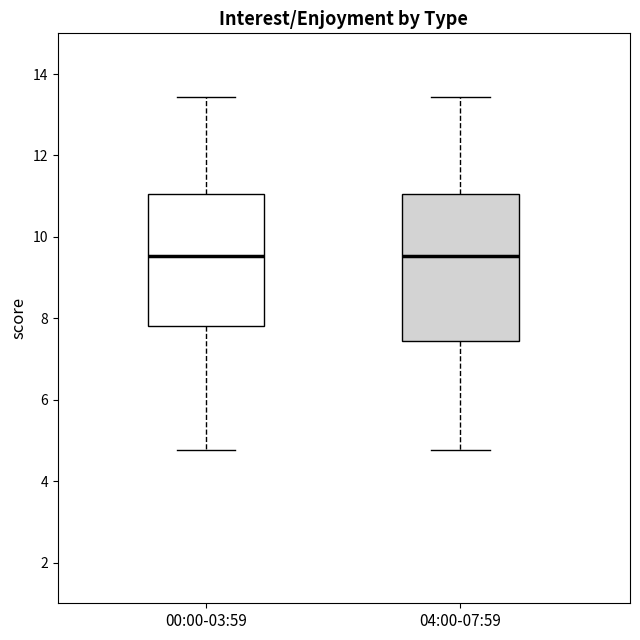

Reading left to right, transcribe this box plot: for each box, give where its median line is, the range the box spans, and where its two whiskers end, as read against the y-axis. The values are not printed on the chart, so give them approximately, as read against the axis.

00:00-03:59: median 9.6, box 7.8 to 11.0, whiskers 4.8 to 13.4
04:00-07:59: median 9.6, box 7.4 to 11.0, whiskers 4.8 to 13.4